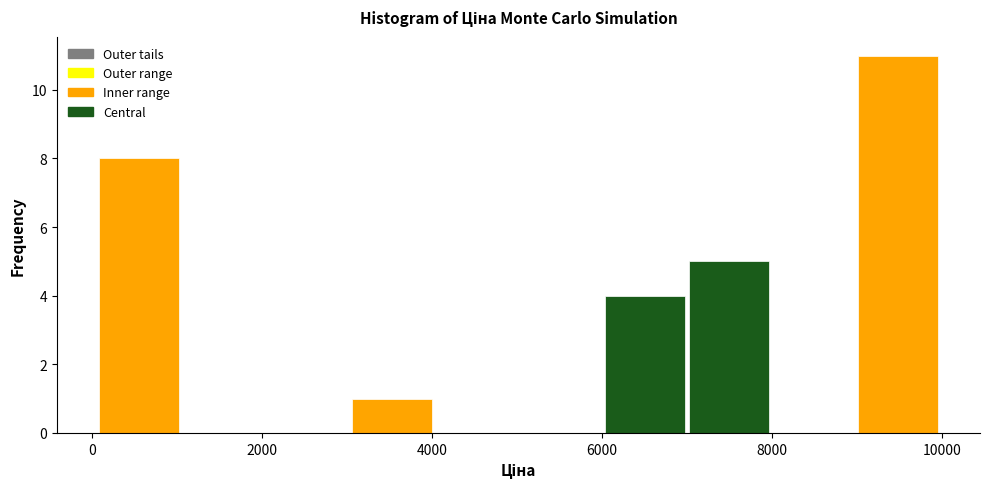

Reading left to right, transcribe this chart: for each bar, give the range it covers on the x-axis and its height. Neither the bar edges nor the heights are printed on the chart, so give them approximately, as read against the axes.

0 to 1000: 8
1000 to 2000: 0
2000 to 3000: 0
3000 to 4000: 1
4000 to 5000: 0
5000 to 6000: 0
6000 to 7000: 4
7000 to 8000: 5
8000 to 9000: 0
9000 to 10000: 11